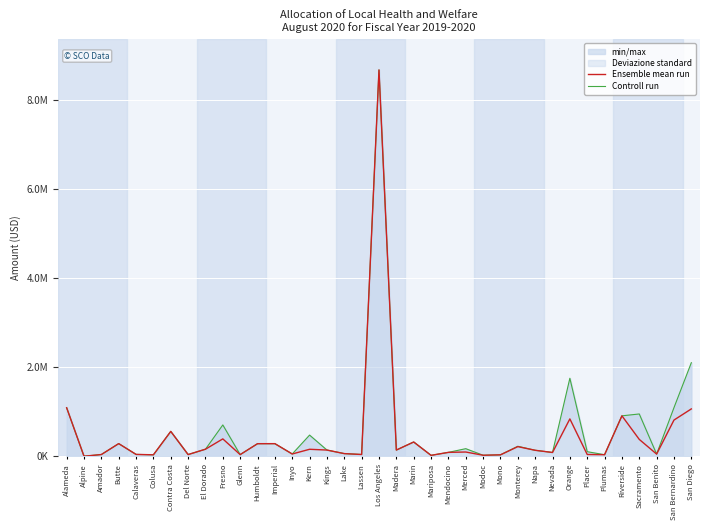

True or false: Controll run and Ensemble mean run cross at least once.

False